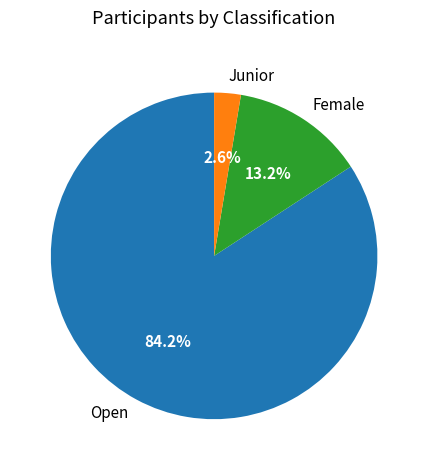

To the nearest percent, what is the difference between the Junior and Female slice percentages?

11%